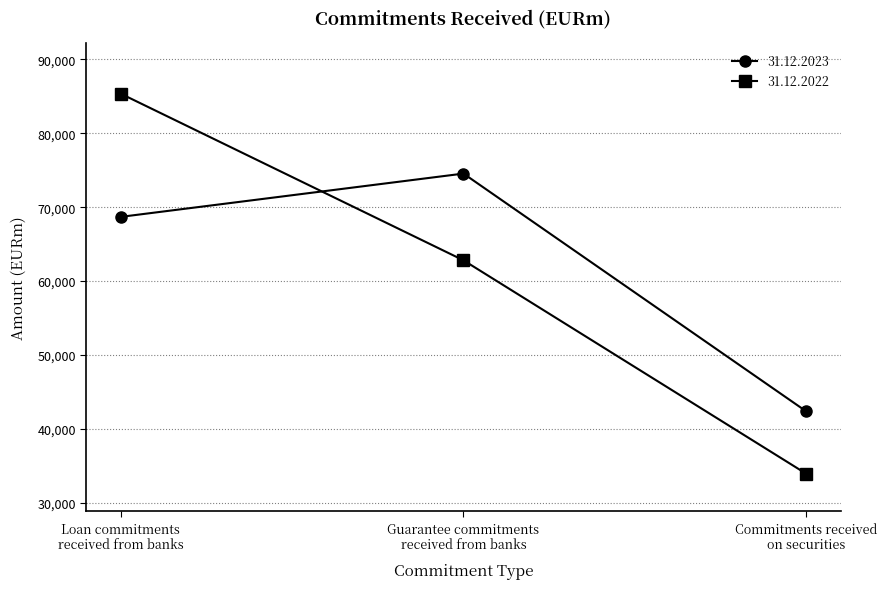

How many distinct data groups are displayed?

2